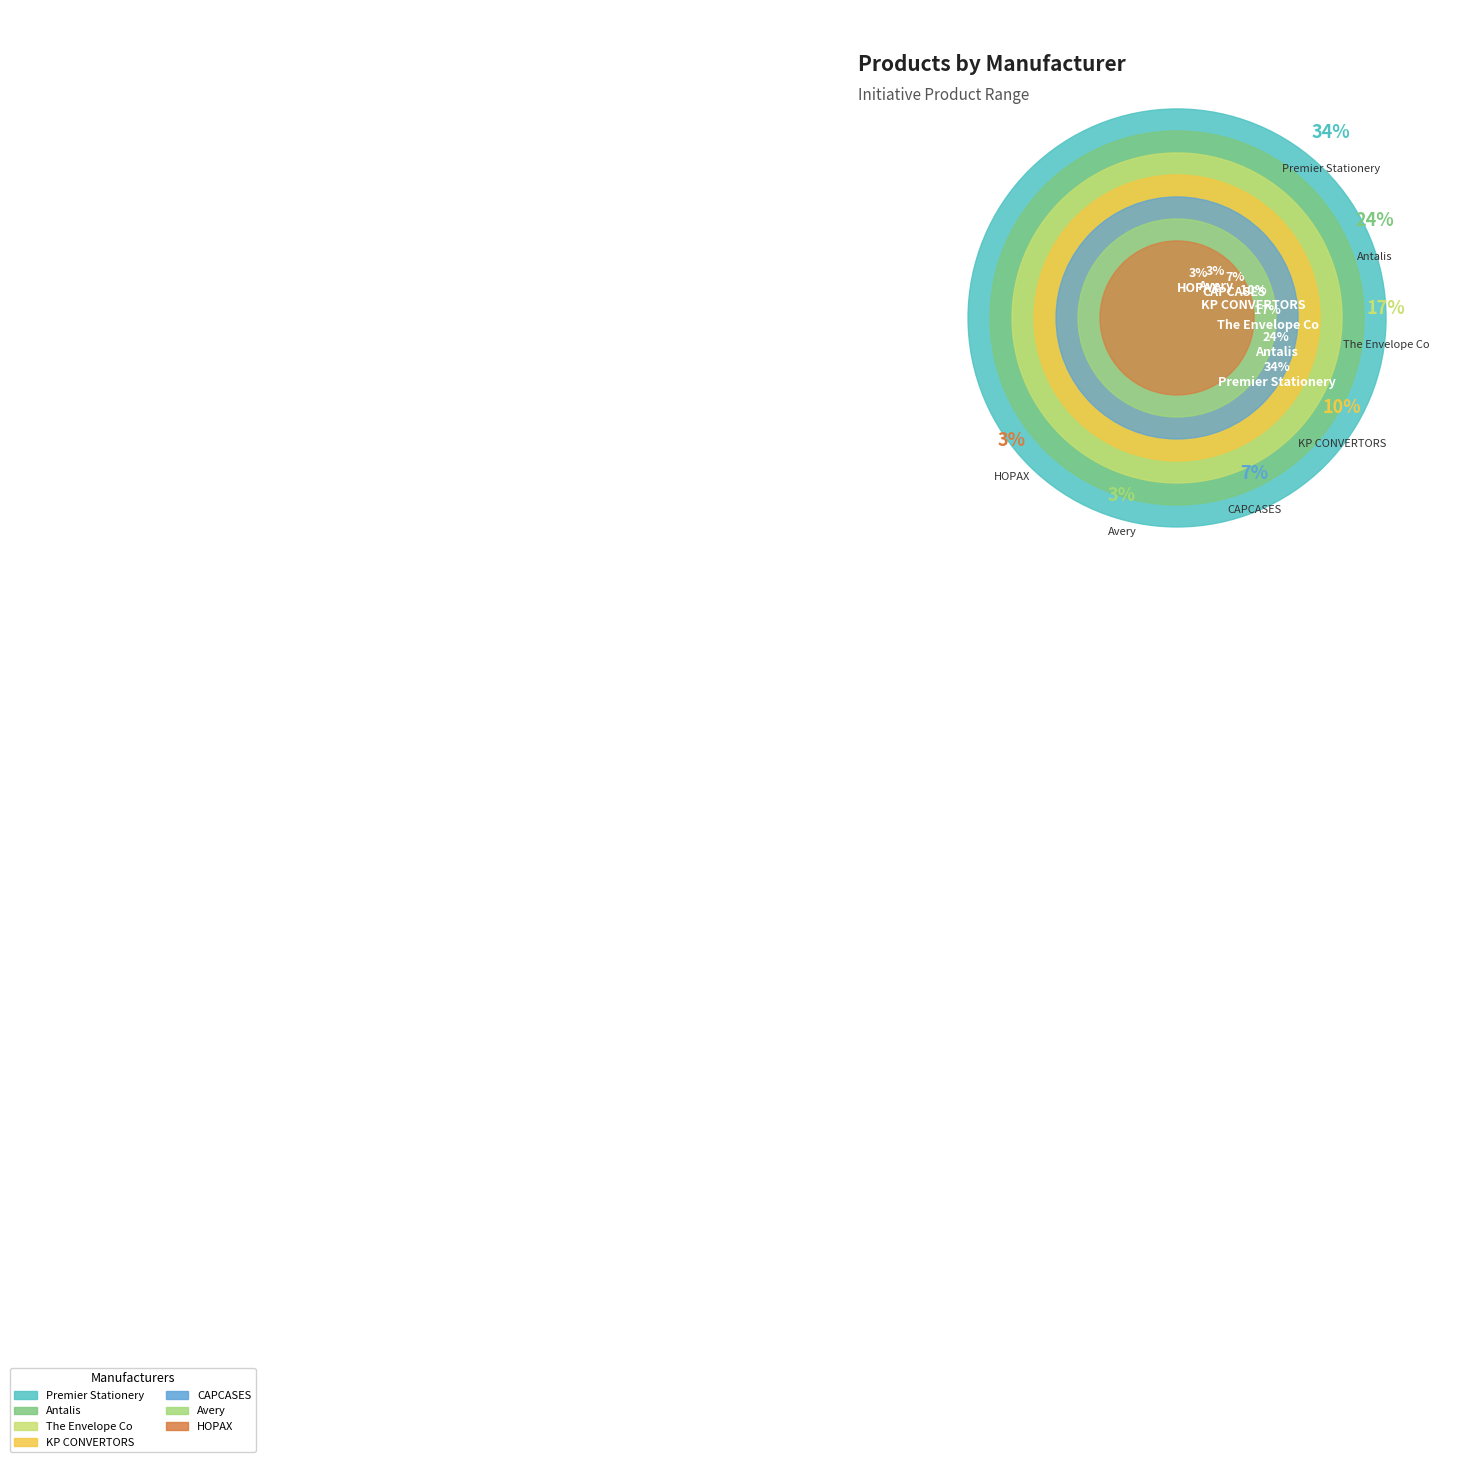

Rank the categories by value from lowest to highest.

Avery, HOPAX, CAPCASES, KP CONVERTORS, The Envelope Co, Antalis, Premier Stationery